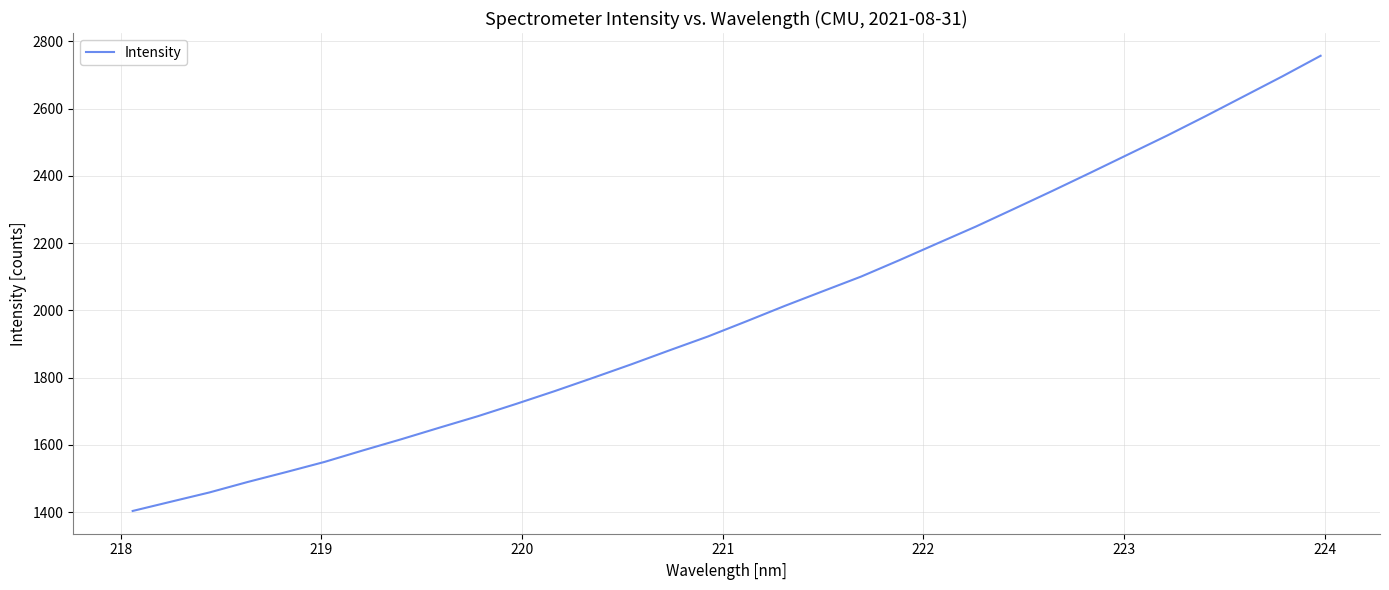

What is the greatest value displayed?

2757.1